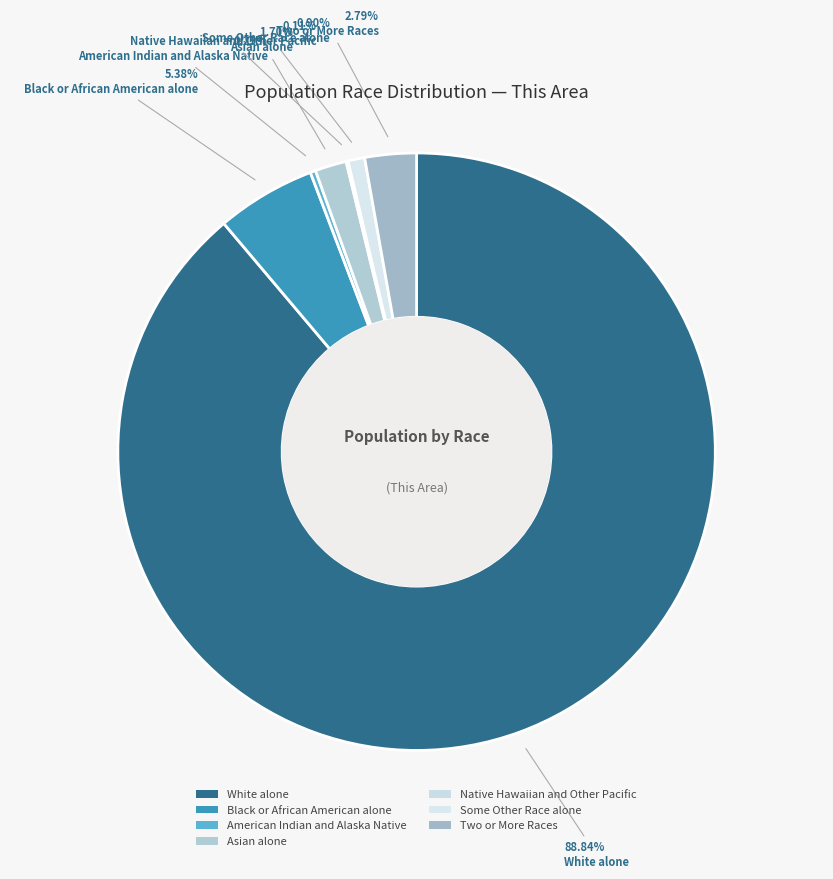

Which has a higher value, Native Hawaiian and Other Pacific or White alone?

White alone